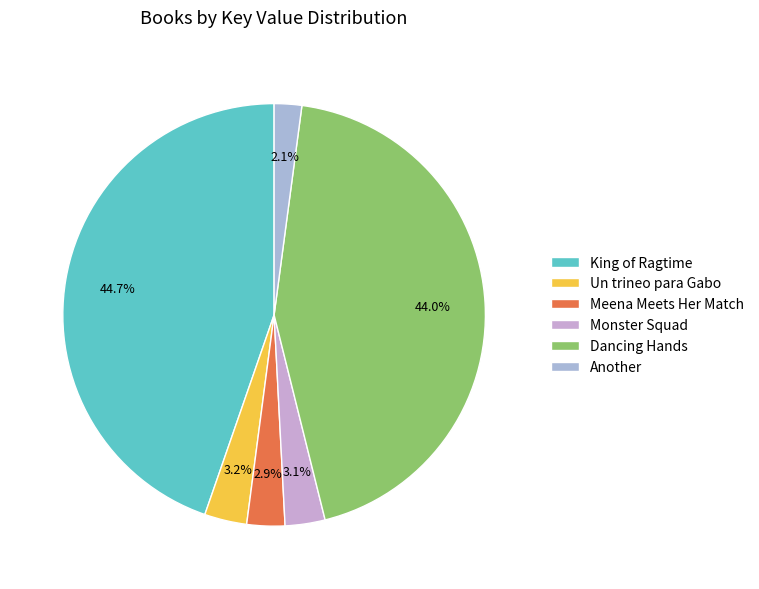

Is there a majority slice in this chart?

No